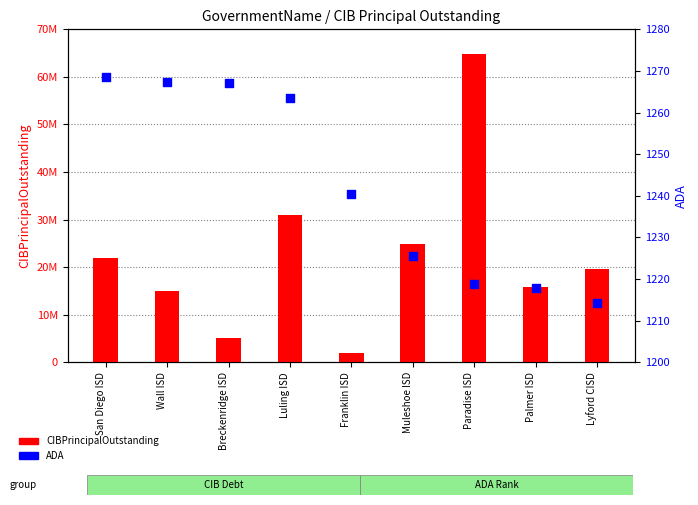

Which series has the largest Y range (max minus min)?

CIBPrincipalOutstanding